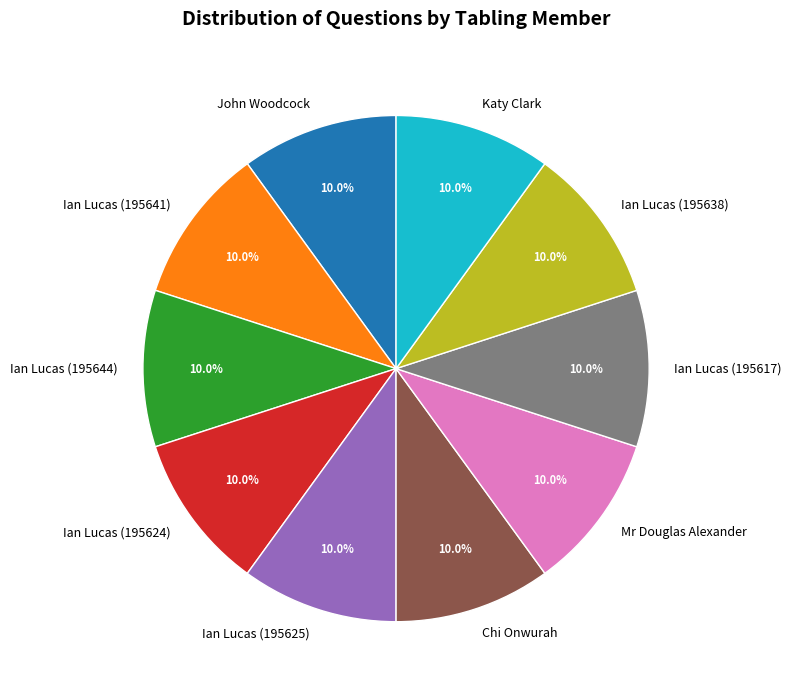

How many segments does this pie chart have?

10